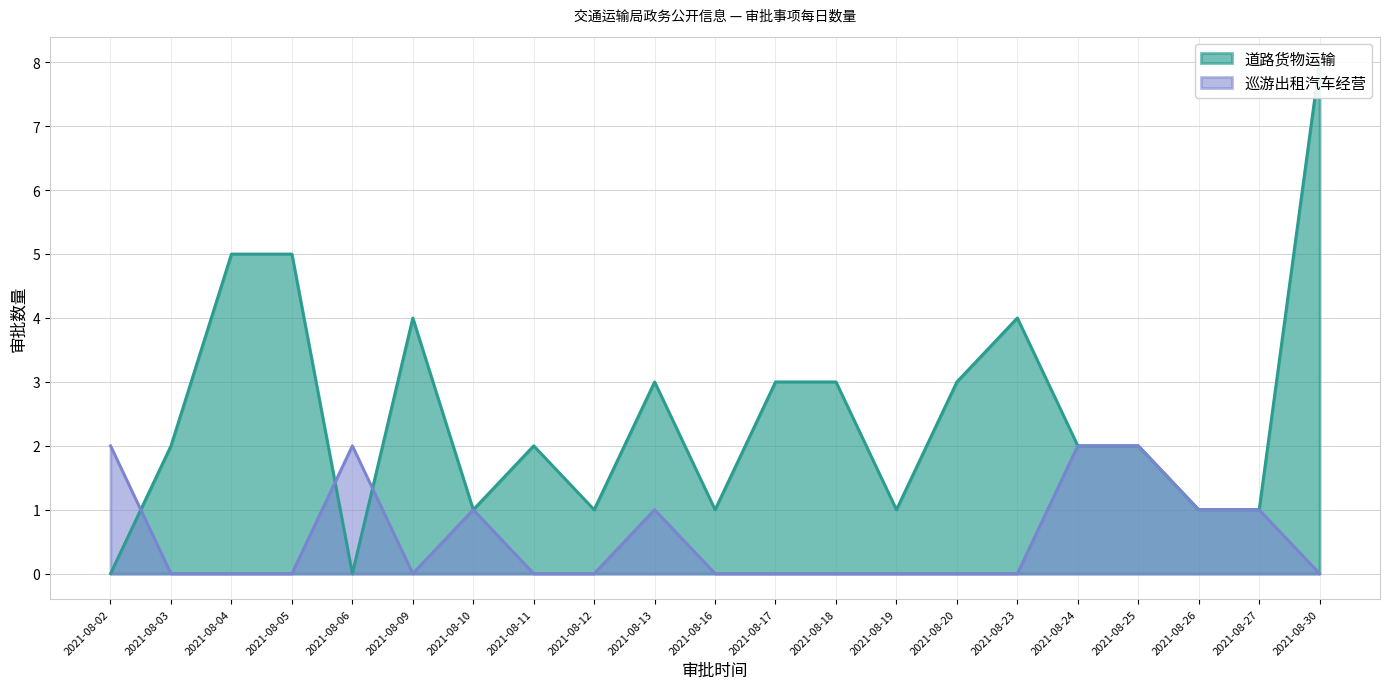

Does the chart display data point markers on the line(s)?

No